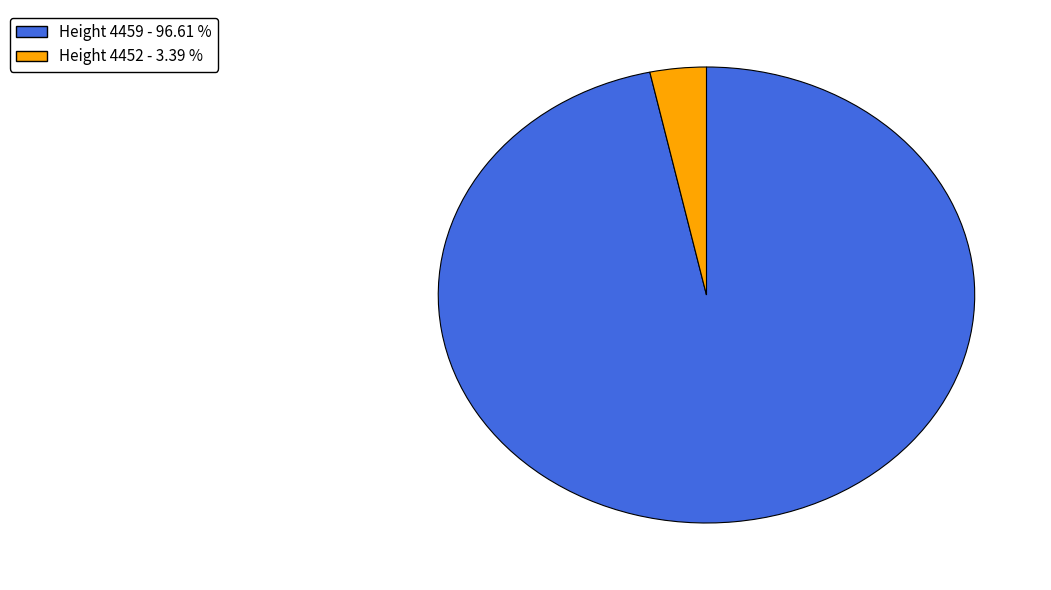

Does any single category account for the majority?

Yes